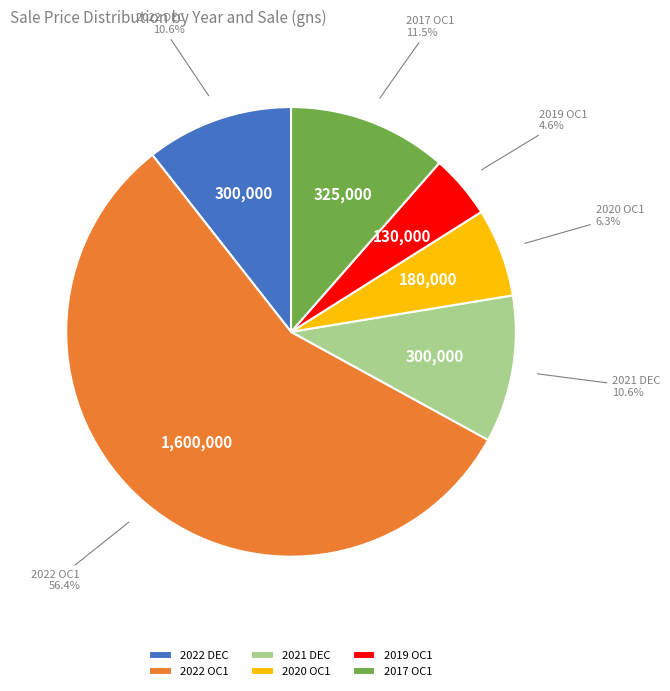

What percentage is NOT represented by 2022 DEC?

89.4%